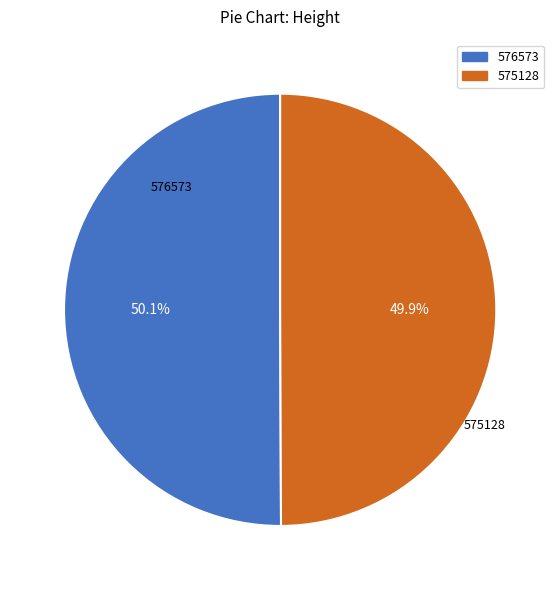

What is the ratio of the value at 576573 to the value at 575128?

1.0